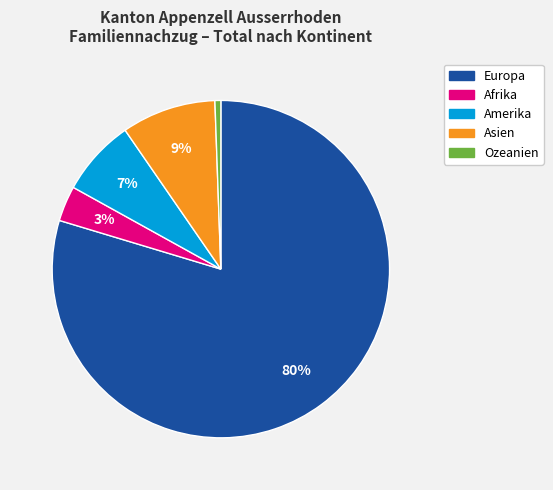

Is Amerika the majority of the pie?

No